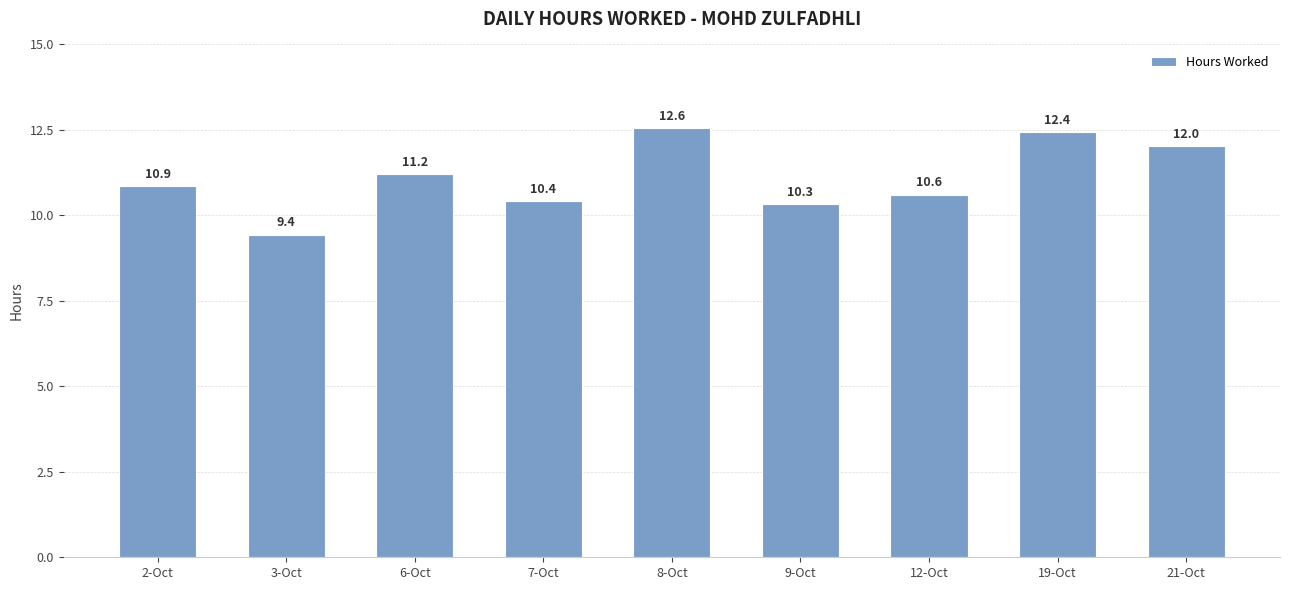

Between 2-Oct and 8-Oct, which is larger?

8-Oct